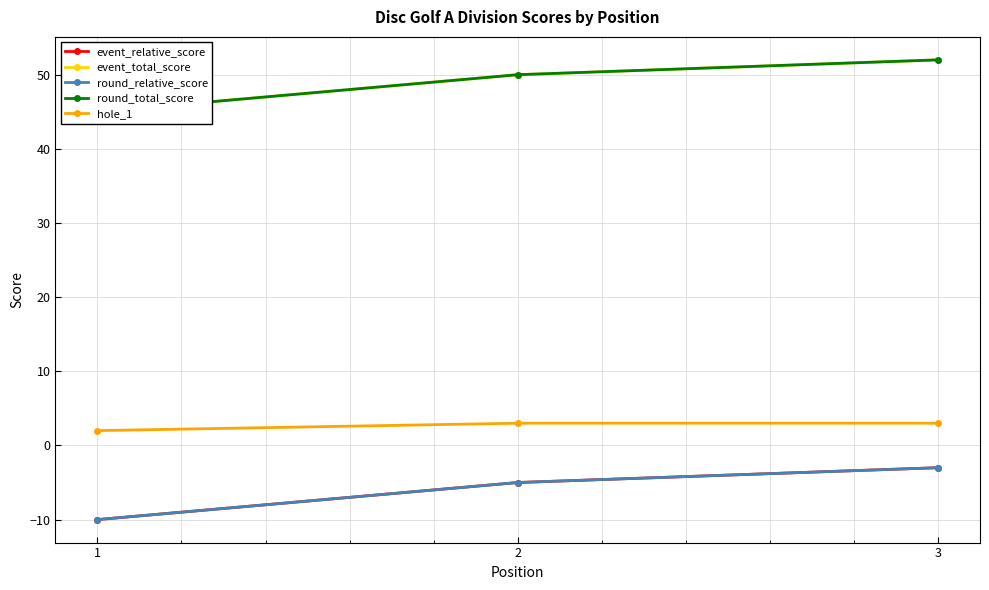

Does the chart display data point markers on the line(s)?

Yes